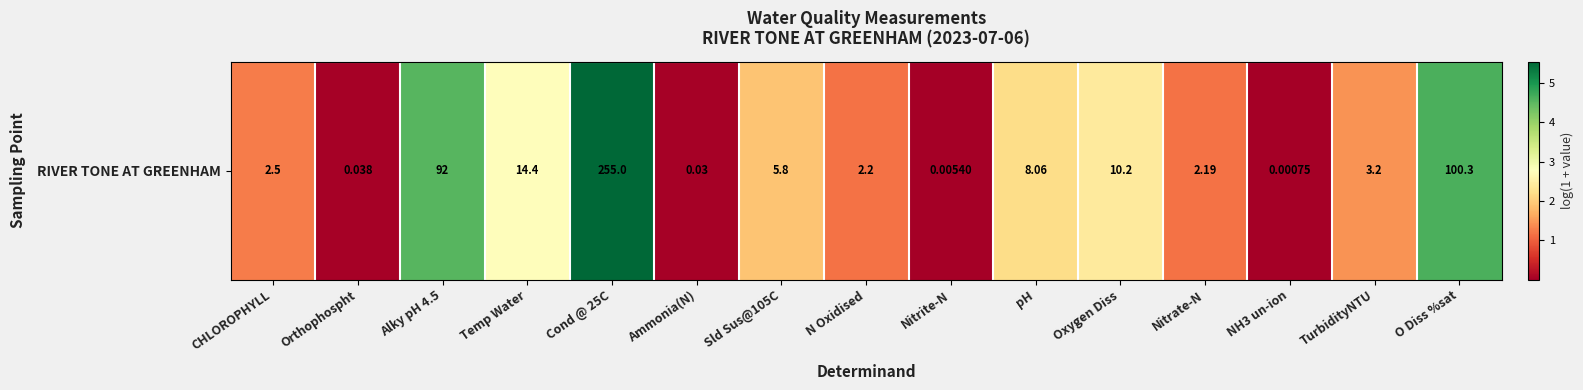

Which label corresponds to the largest value in the chart?

Cond @ 25C